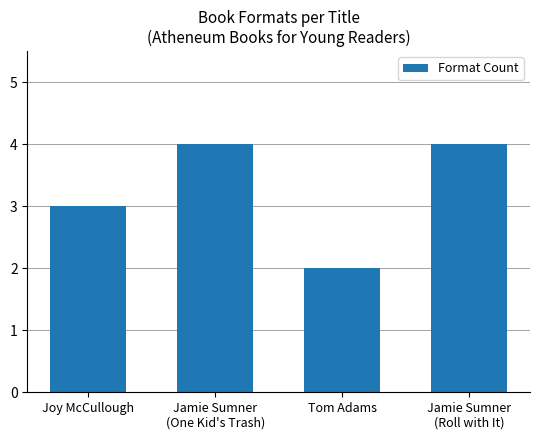

Does the chart contain any negative values?

No